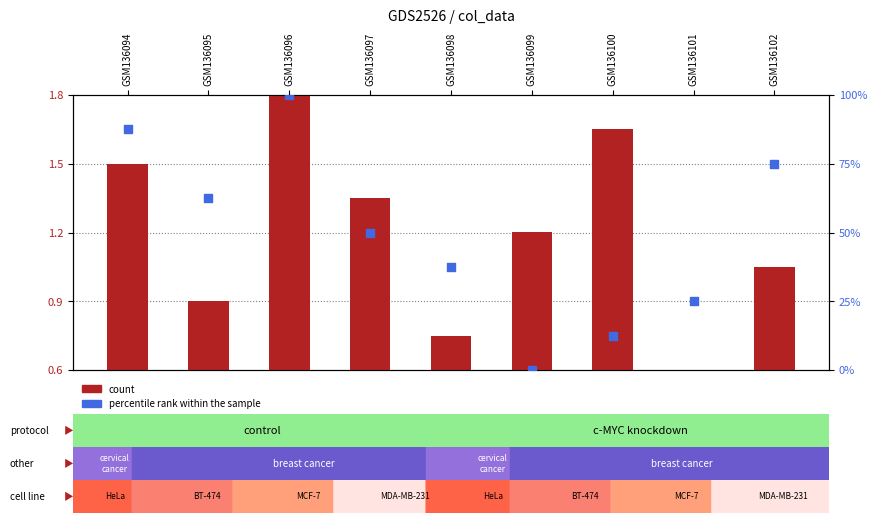

Which series reaches the minimum Y coordinate?

count